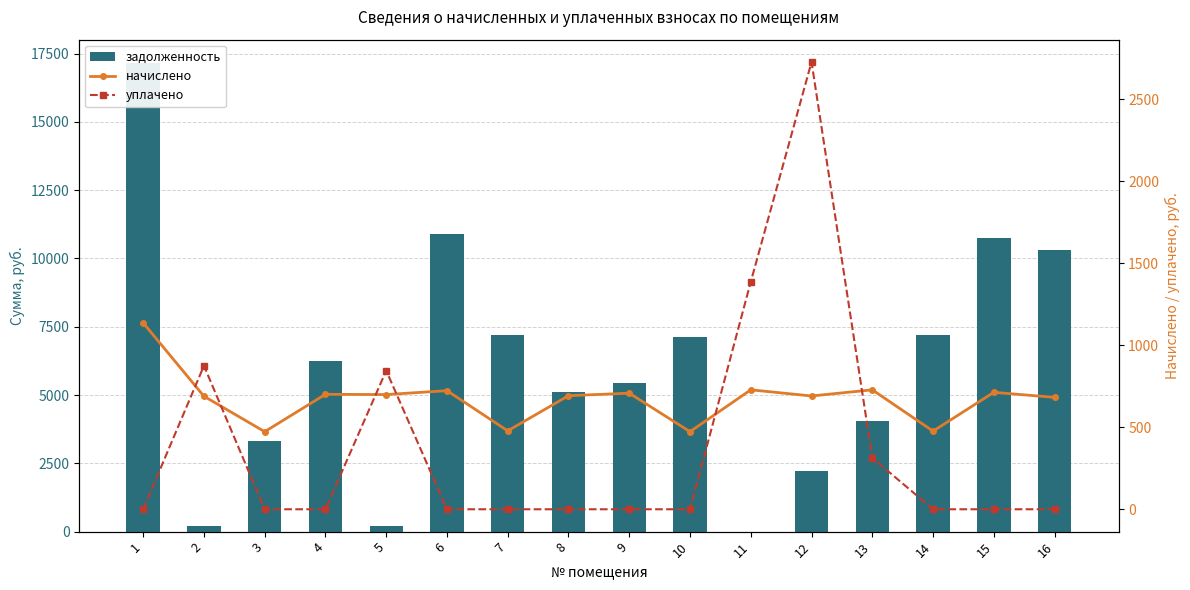

How many groups of bars are there?

16